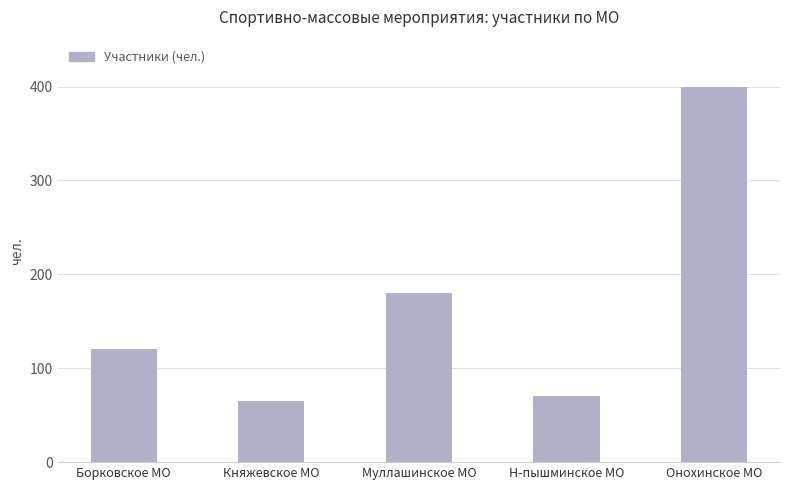

List the labels in order of value, smallest first.

Княжевское МО, Н-пышминское МО, Борковское МО, Муллашинское МО, Онохинское МО